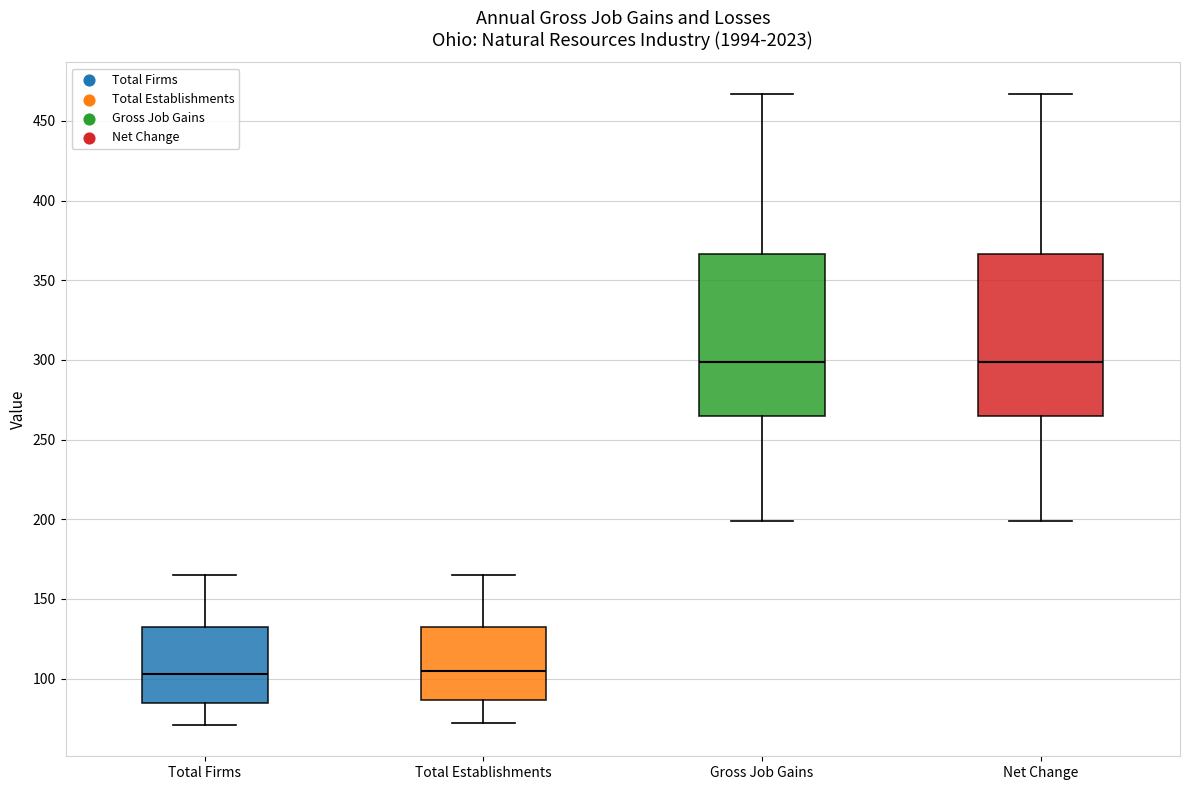

Reading left to right, transcribe this box plot: for each box, give where its median line is, the range the box spans, and where its two whiskers end, as read against the y-axis. The values are not printed on the chart, so give them approximately, as read against the axis.

Total Firms: median 105, box 85 to 135, whiskers 70 to 165
Total Establishments: median 105, box 85 to 135, whiskers 70 to 165
Gross Job Gains: median 300, box 265 to 365, whiskers 200 to 465
Net Change: median 300, box 265 to 365, whiskers 200 to 465